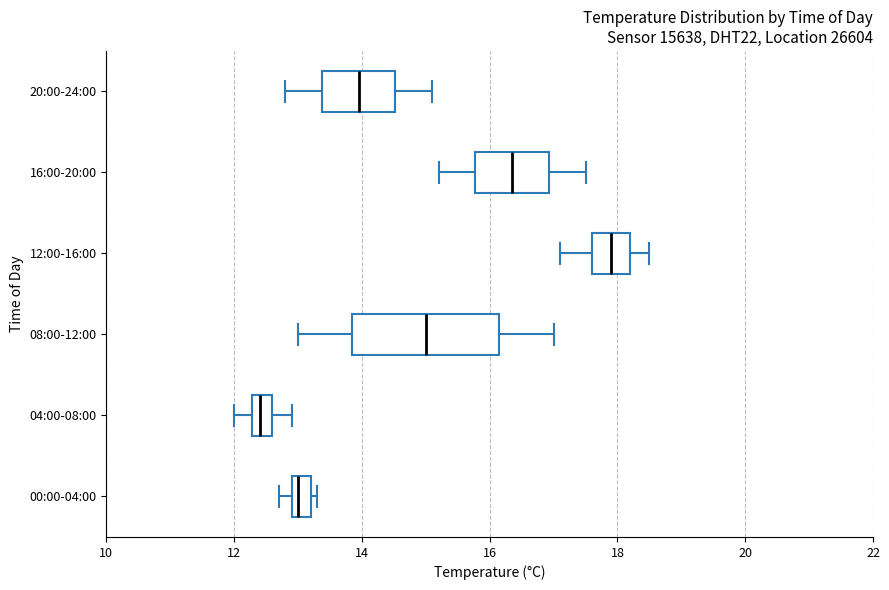

Which box's median line is the furthest to the left?

04:00-08:00